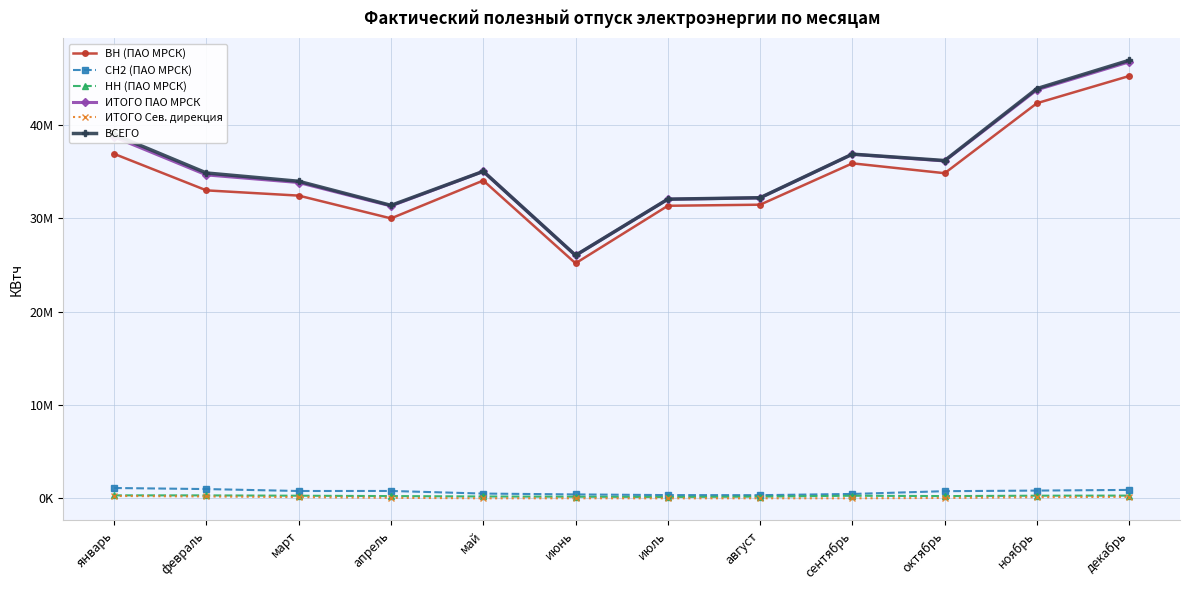

What are all the series names shown in the legend?

ВН (ПАО МРСК), СН2 (ПАО МРСК), НН (ПАО МРСК), ИТОГО ПАО МРСК, ИТОГО Сев. дирекция, ВСЕГО